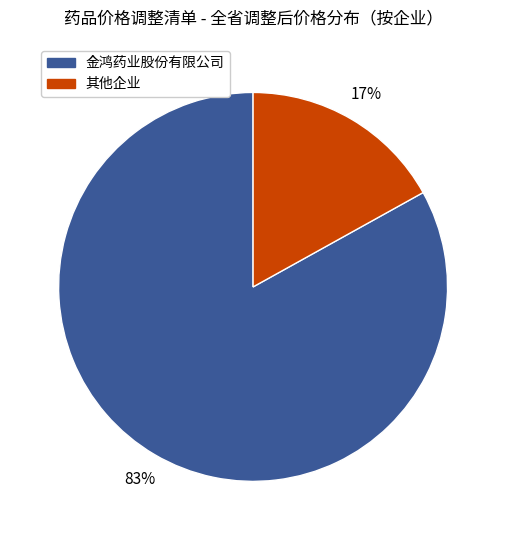

To the nearest percent, what is the average slice percentage?

50%